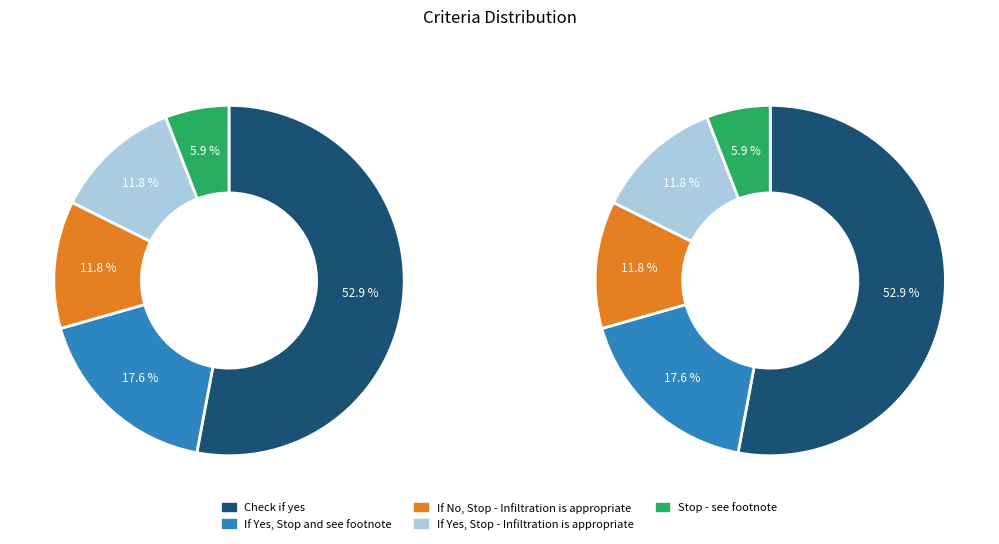

To the nearest percent, what percentage of the pie is If Yes, Stop and see footnote?

18%